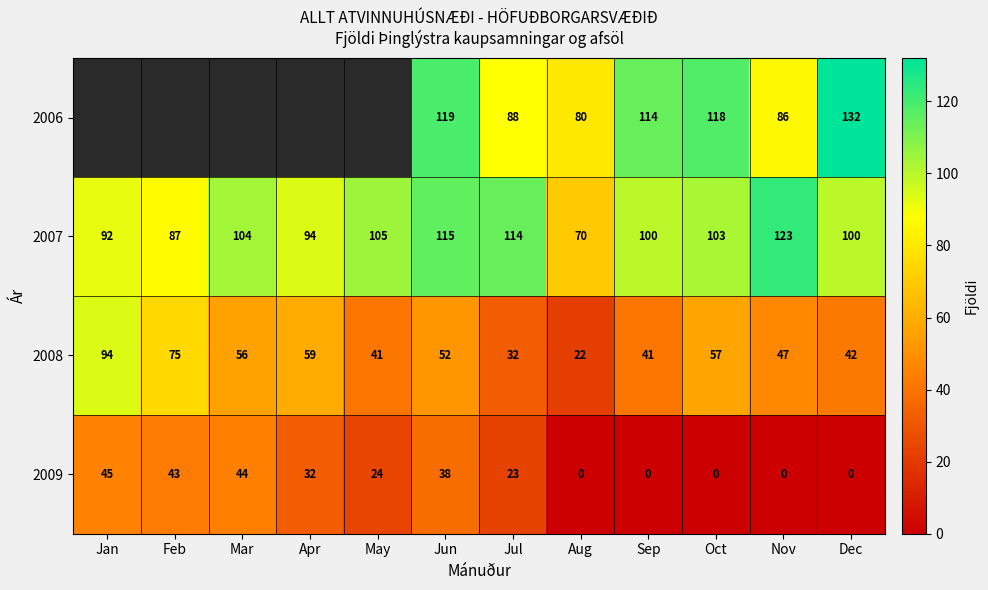

The value of 2009 at Feb is 29. True or false?

False